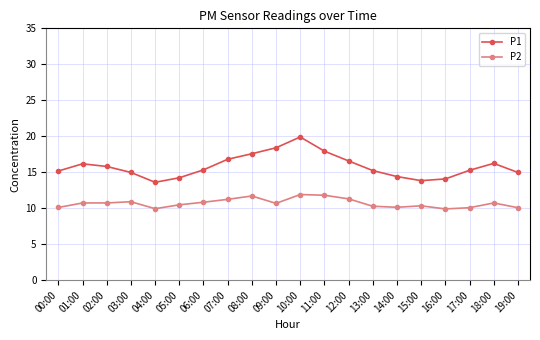

True or false: P1 has more than 2 points higher than both neighbors.

True